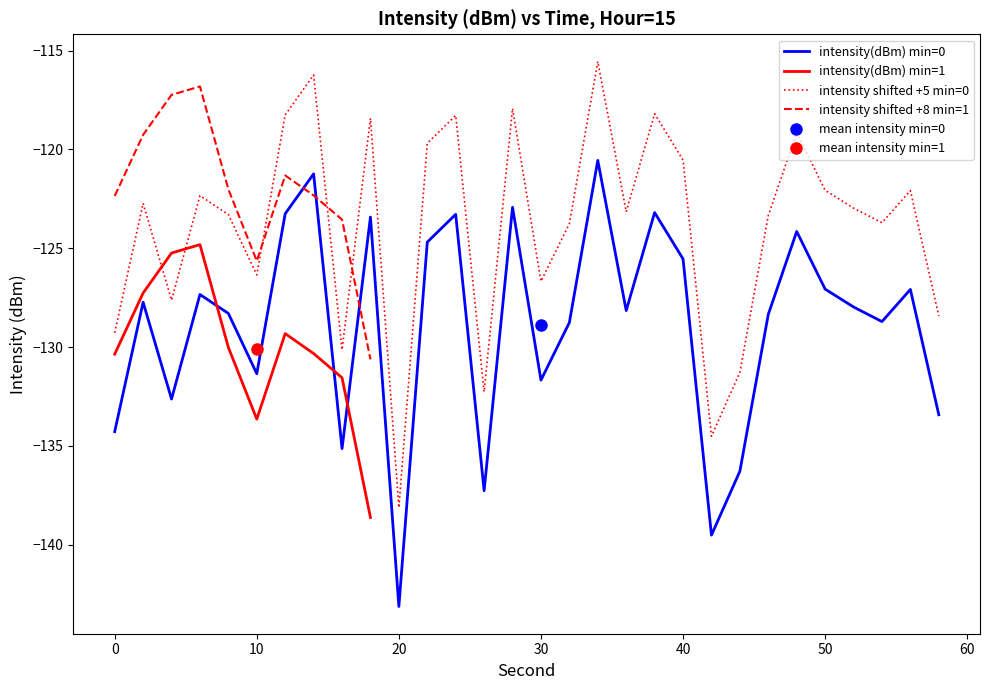

At which label does intensity_min1 reach its minimum?

18